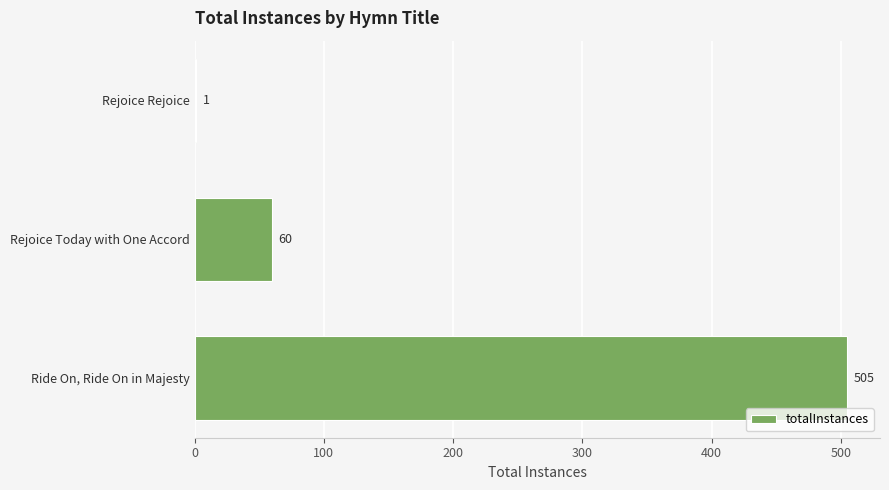

Count the number of categories in the chart.

3